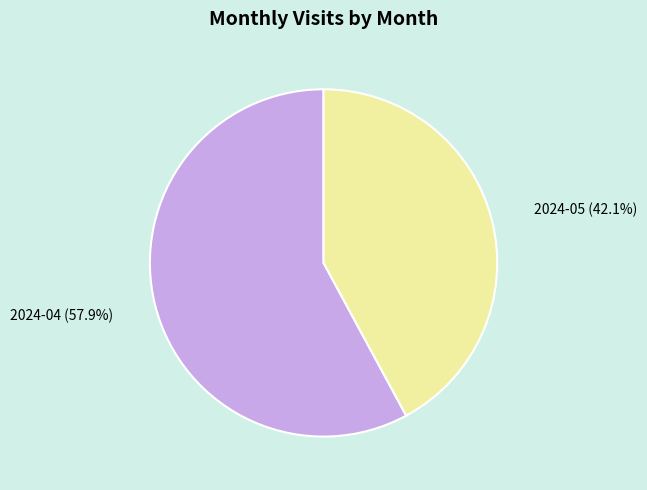

Is there a majority slice in this chart?

Yes